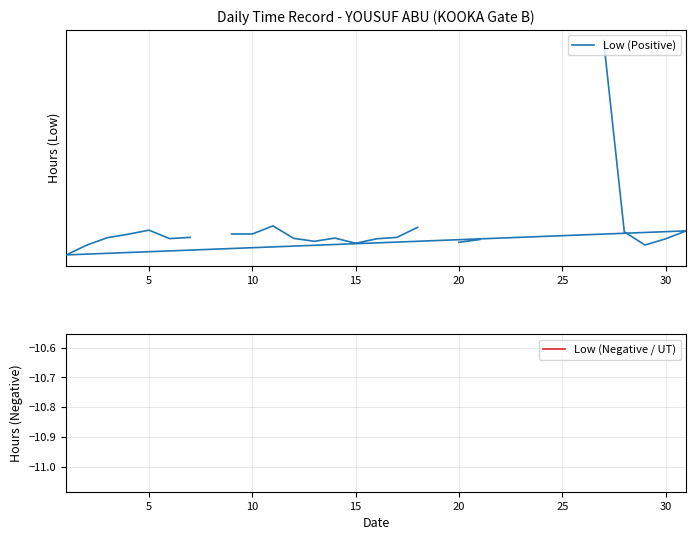

How many categories are shown in the chart?

27